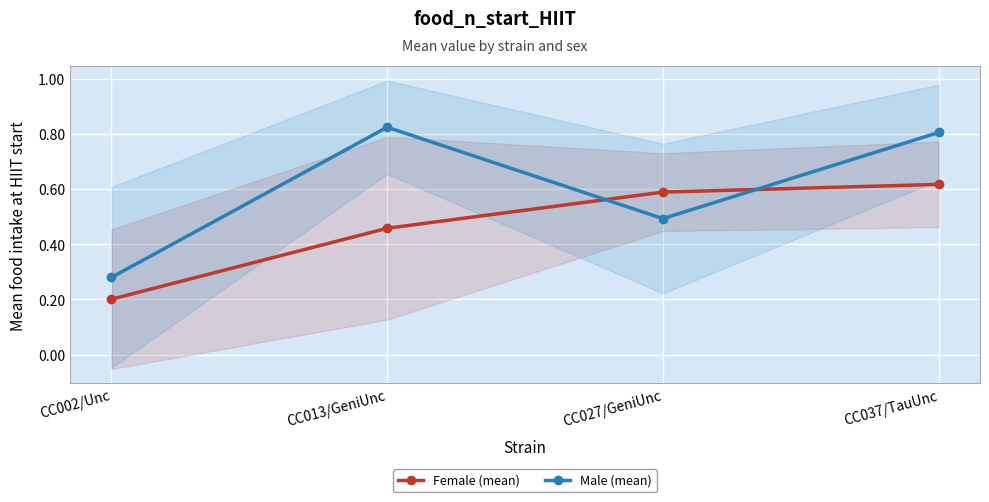

Reading right to left, extract all data points from this chart.

Female (mean): 0.6	0.6	0.5	0.2
Male (mean): 0.8	0.5	0.8	0.3